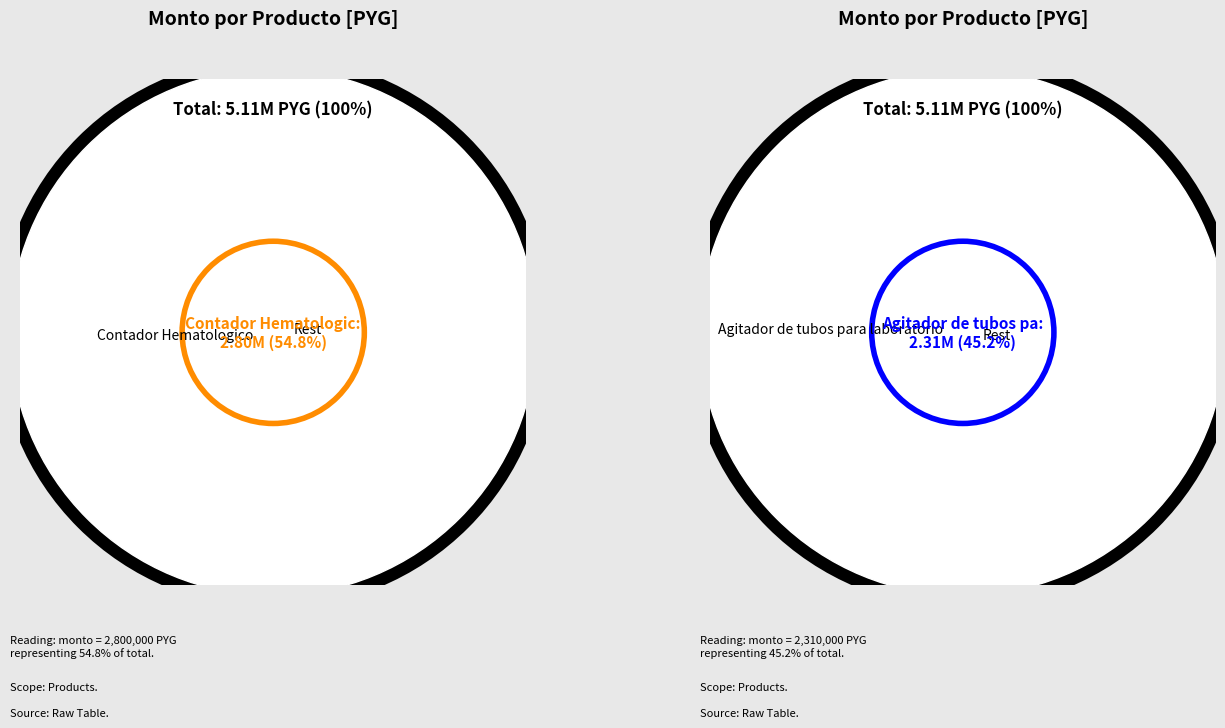

How many segments does this pie chart have?

2